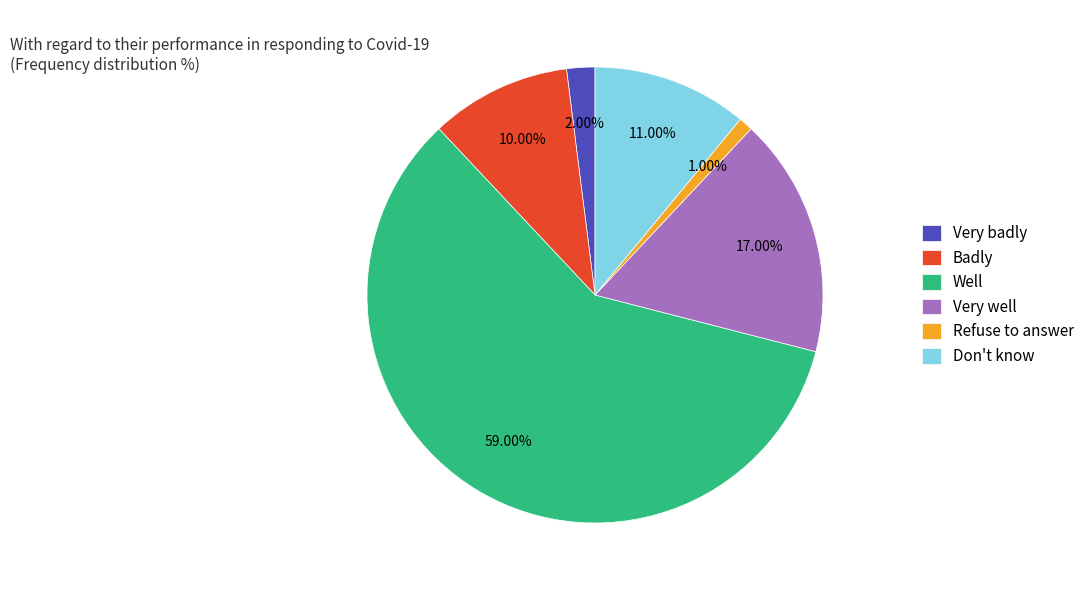

How much of the chart is everything except Don't know?

89.0%